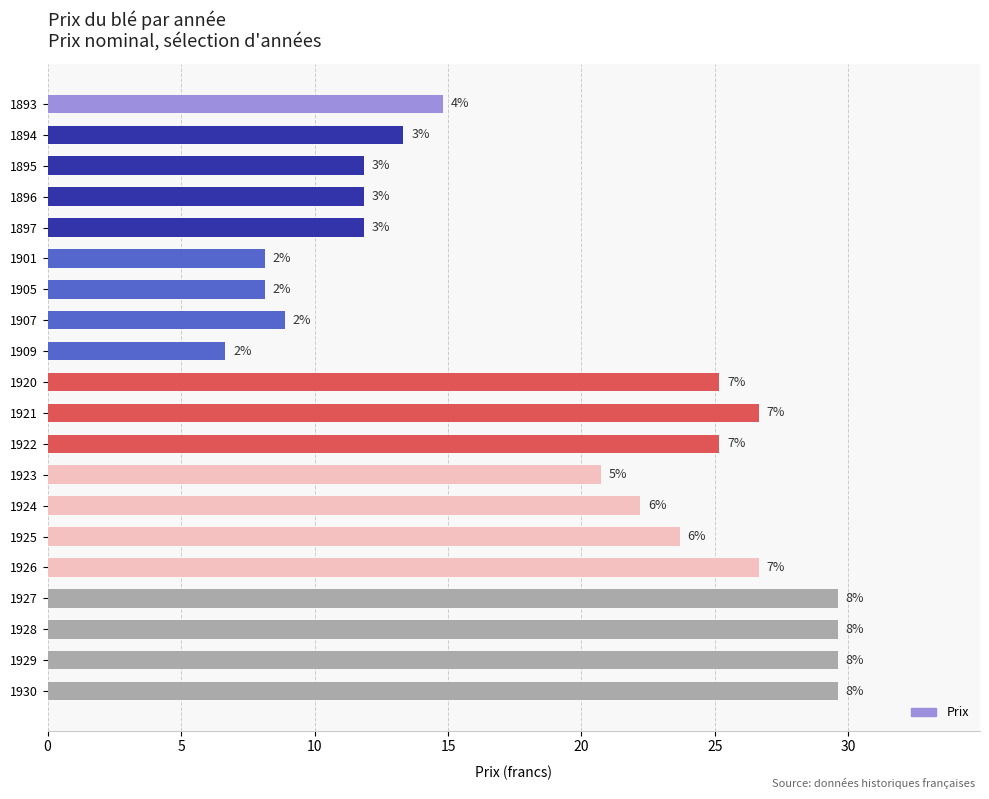

How many bars are there in total?

20